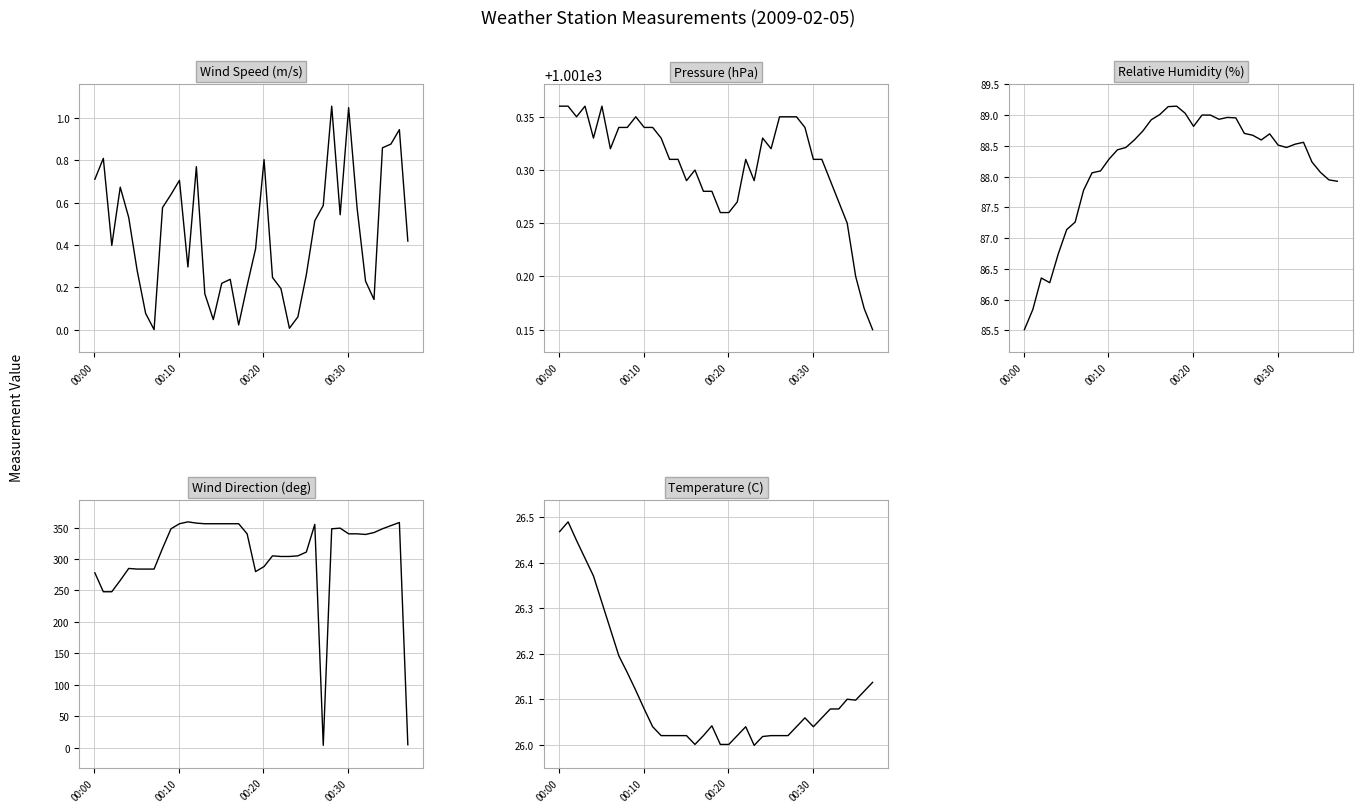

What is the value of the RH point at the 35th from the left?

88.2